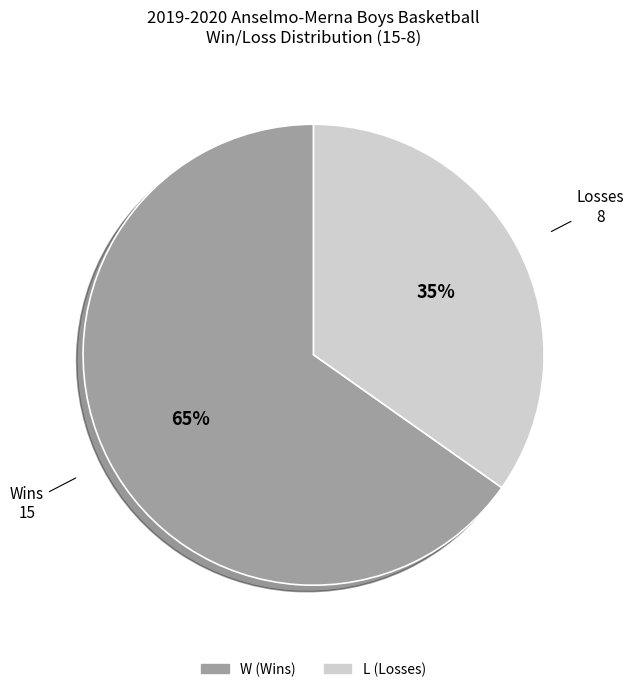

To the nearest percent, what portion does W represent?

65%